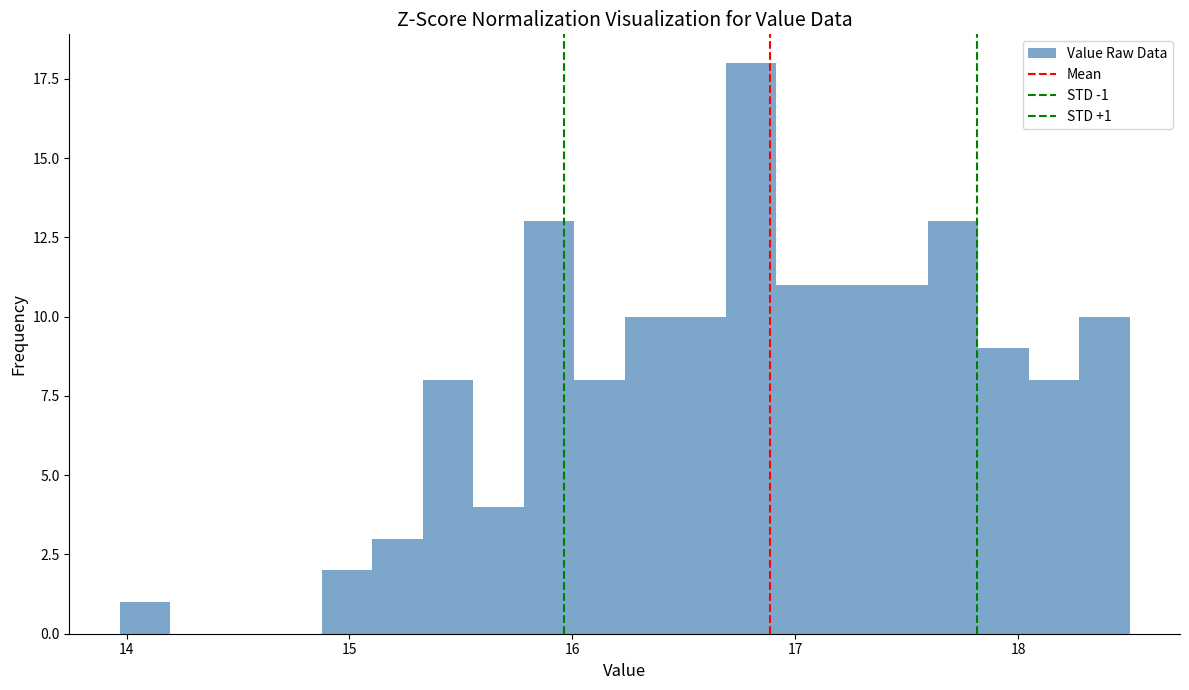

Read against the x-axis, roughly where is the centre of the tallest bar?

16.8